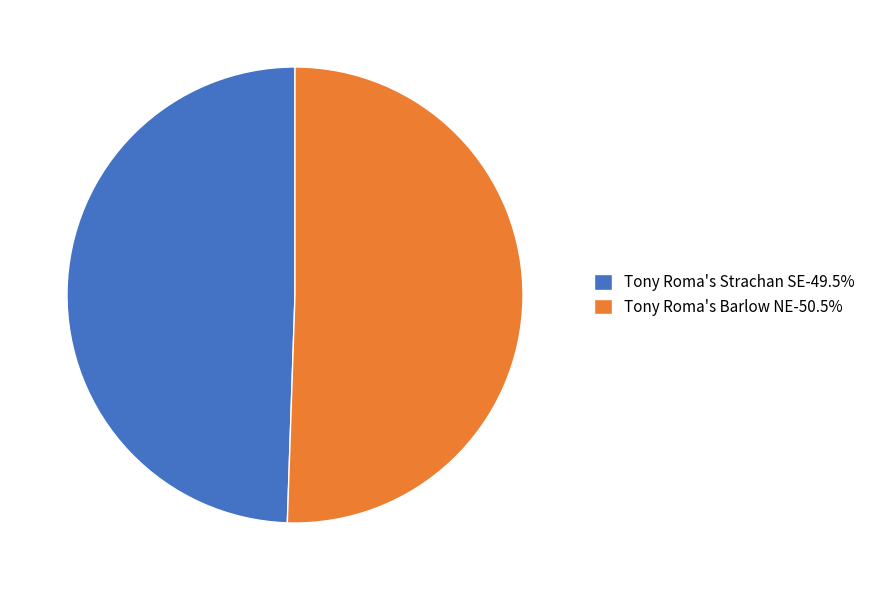

What is the ratio of the value at Tony Roma's Strachan SE to the value at Tony Roma's Barlow NE?

1.0